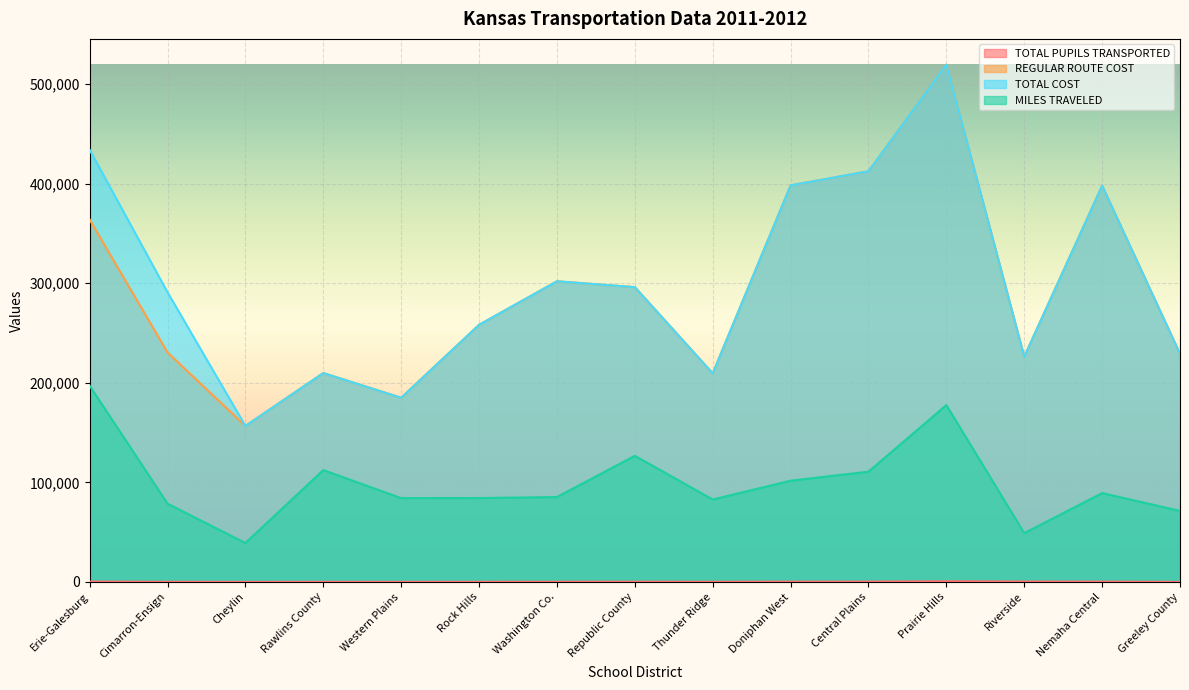

Count the number of data series in this chart.

4